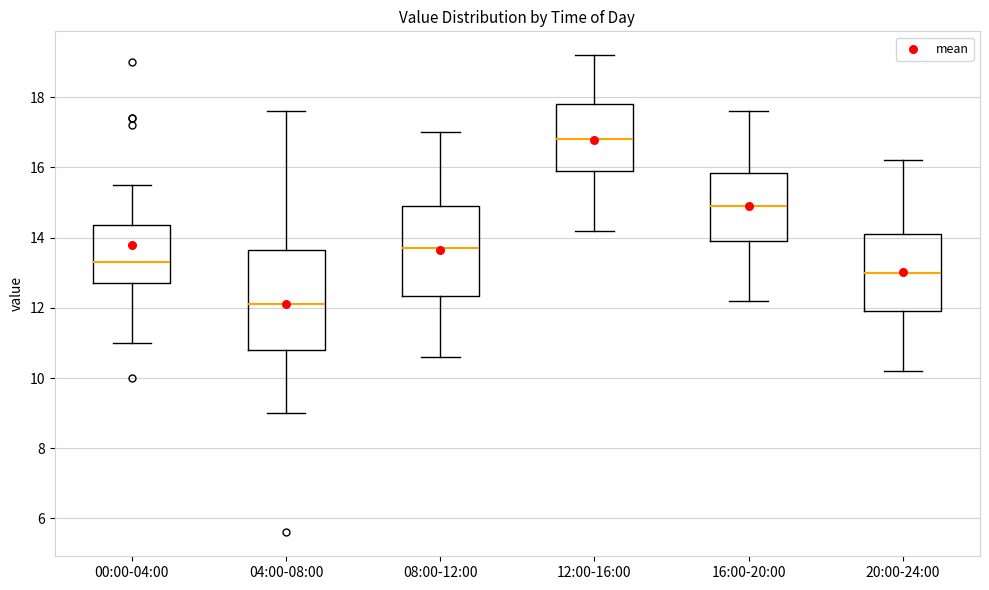

Reading left to right, read every box against the y-axis: the position of its median line, the range the box covers, and the ends of its whiskers. The values are not printed on the chart, so give them approximately, as read against the axis.

00:00-04:00: median 13.4, box 12.8 to 14.4, whiskers 11.0 to 15.6
04:00-08:00: median 12.2, box 10.8 to 13.6, whiskers 9.0 to 17.6
08:00-12:00: median 13.8, box 12.4 to 15.0, whiskers 10.6 to 17.0
12:00-16:00: median 16.8, box 16.0 to 17.8, whiskers 14.2 to 19.2
16:00-20:00: median 15.0, box 14.0 to 15.8, whiskers 12.2 to 17.6
20:00-24:00: median 13.0, box 12.0 to 14.2, whiskers 10.2 to 16.2